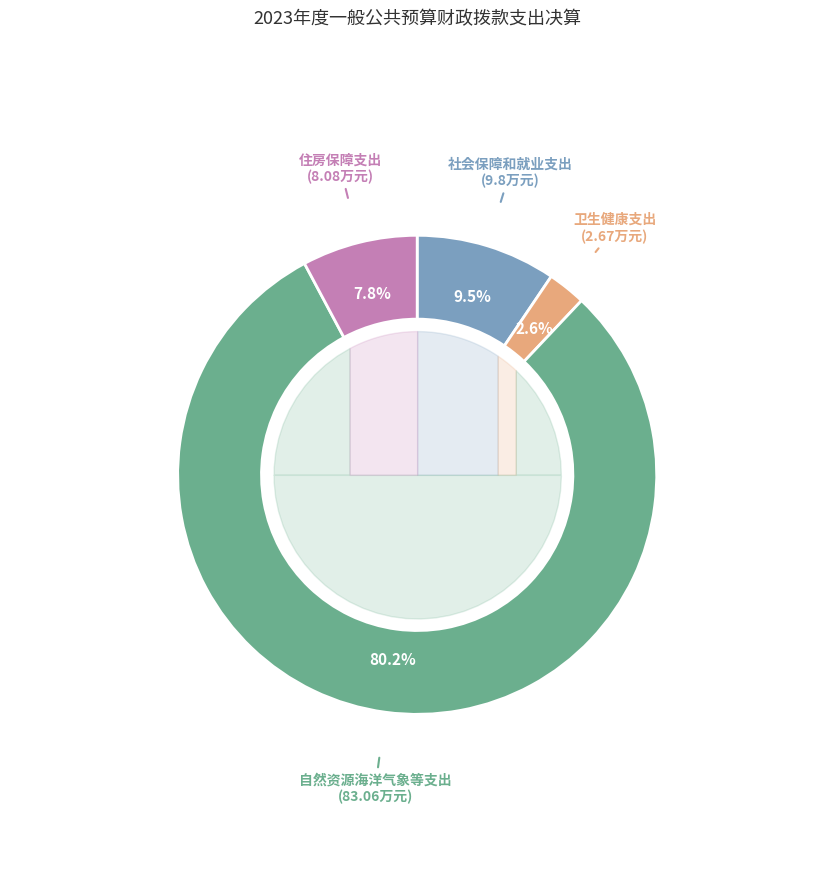

Does any single category account for the majority?

Yes